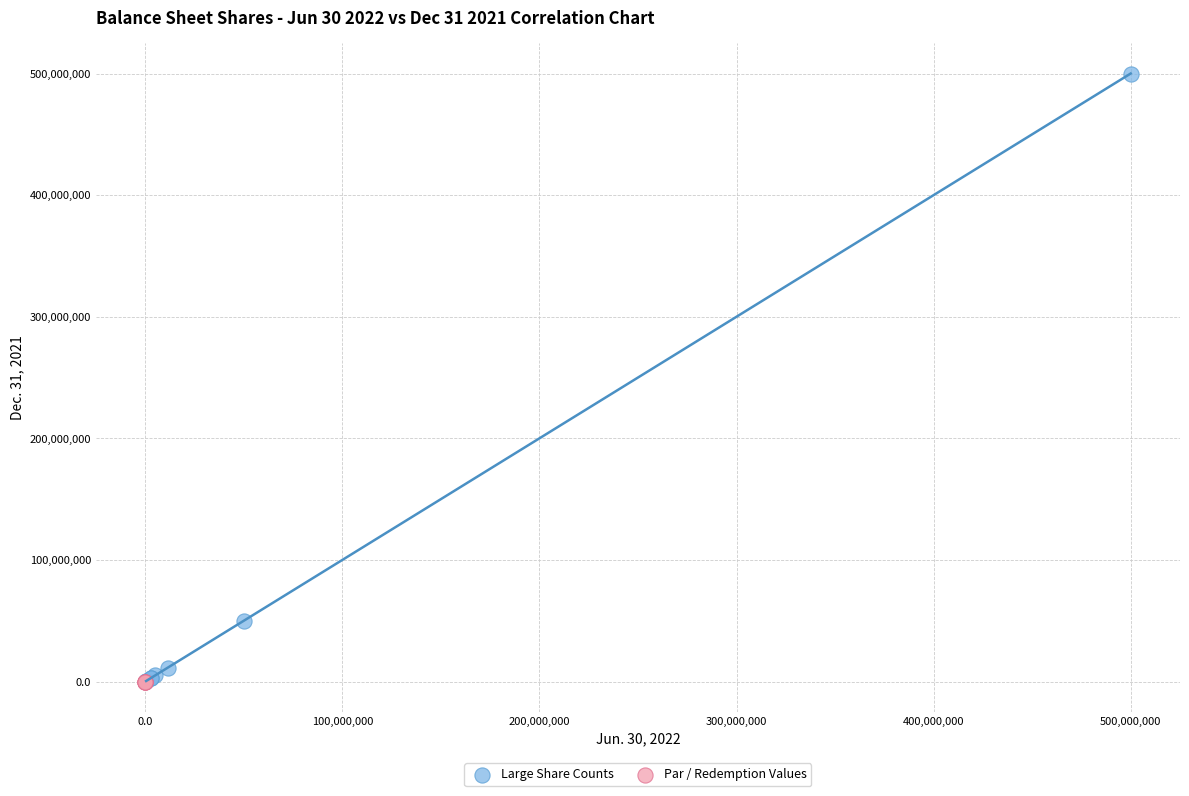

Which series has the largest Y range (max minus min)?

Large Share Counts